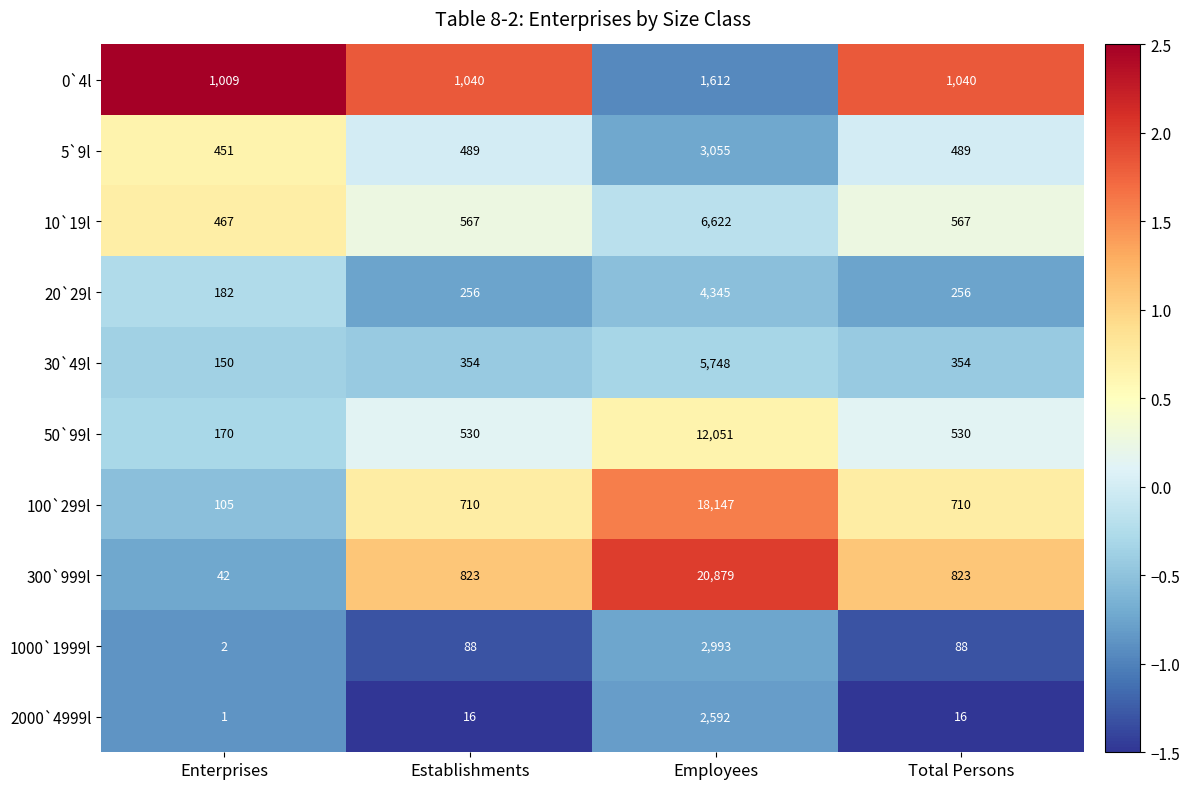

Between Enterprises and Total Persons, which series saw the biggest shift?

300`999l